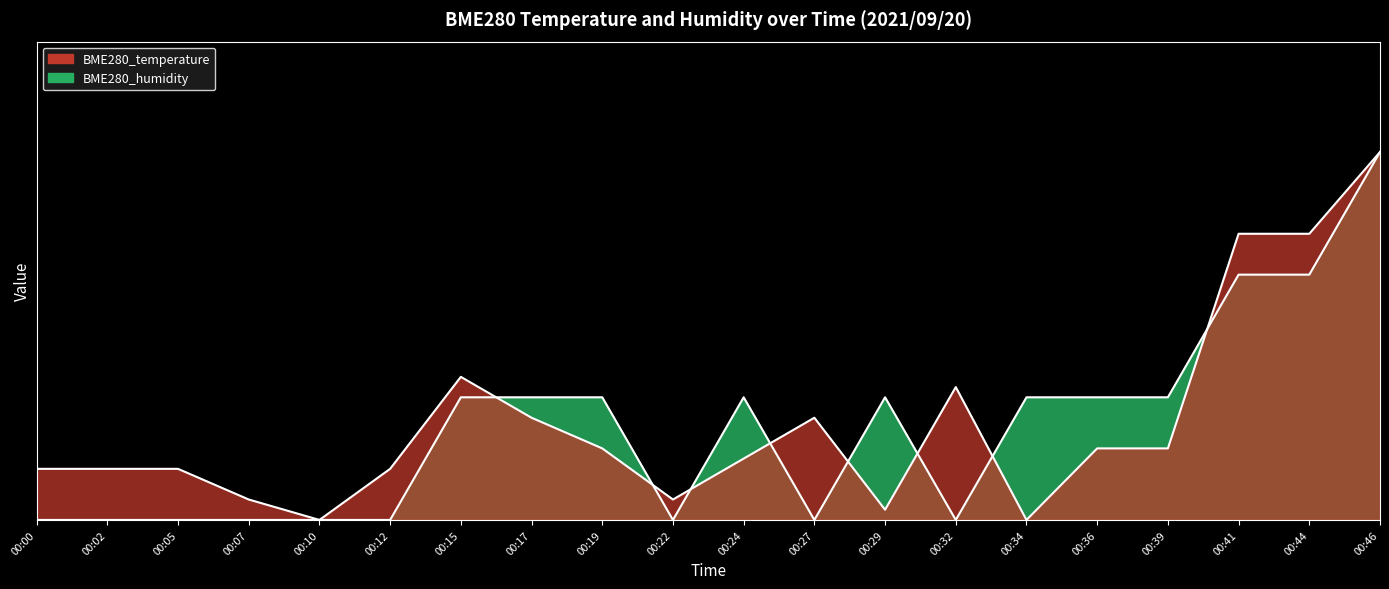

Rank the series by their maximum value, from highest to lowest.

BME280_temperature, BME280_humidity